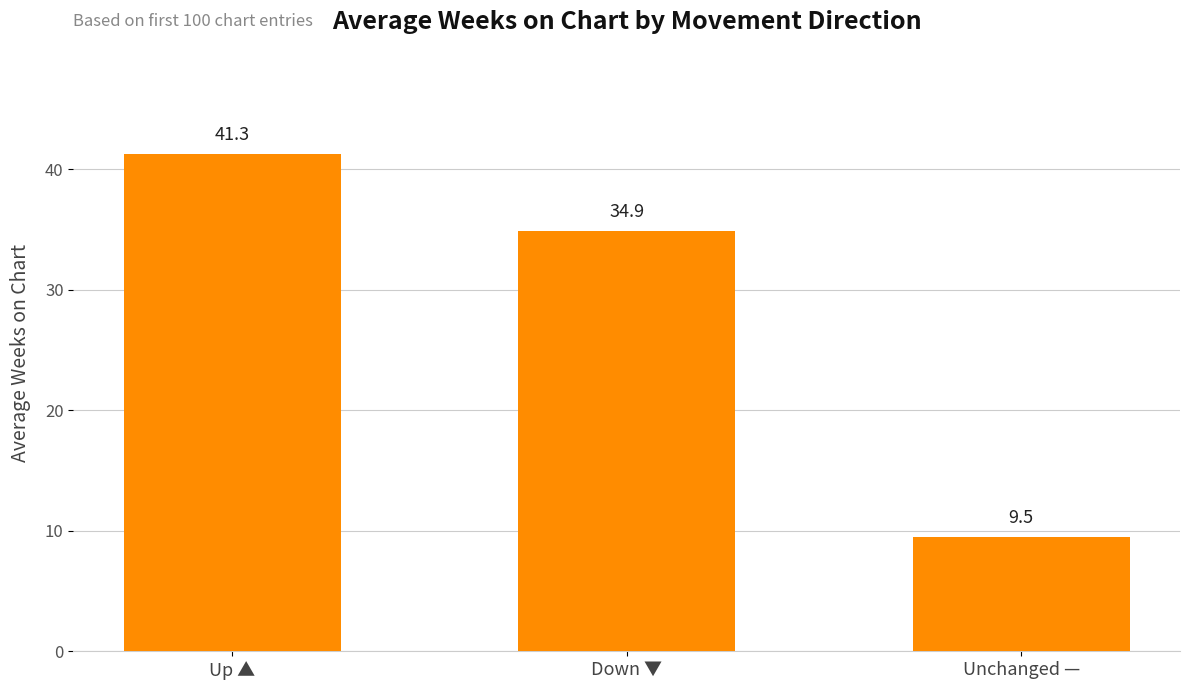

What is the greatest value displayed?

41.3